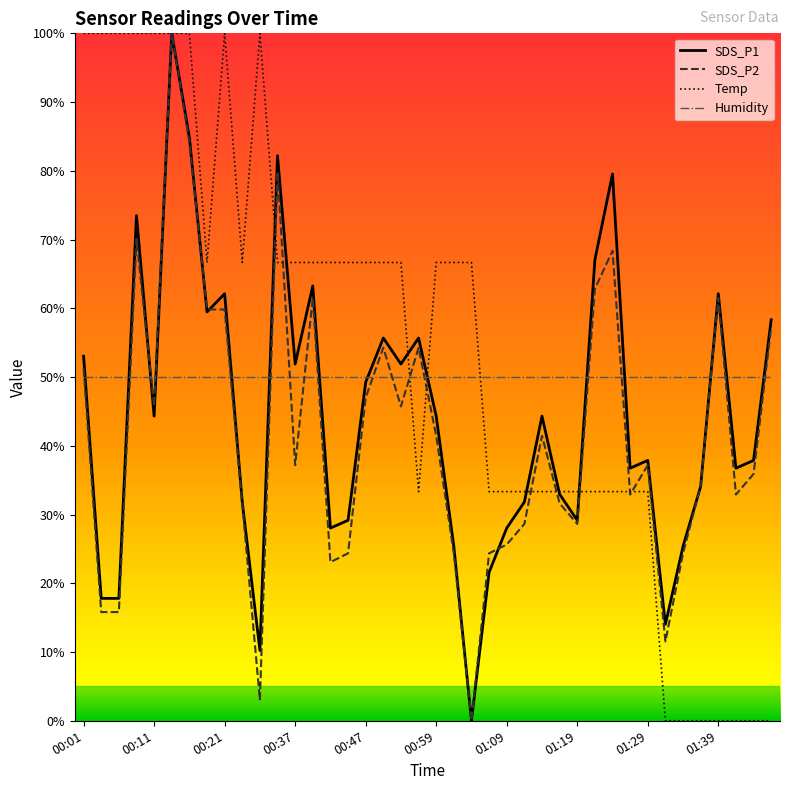

What is the maximum value shown in the chart?

100.0